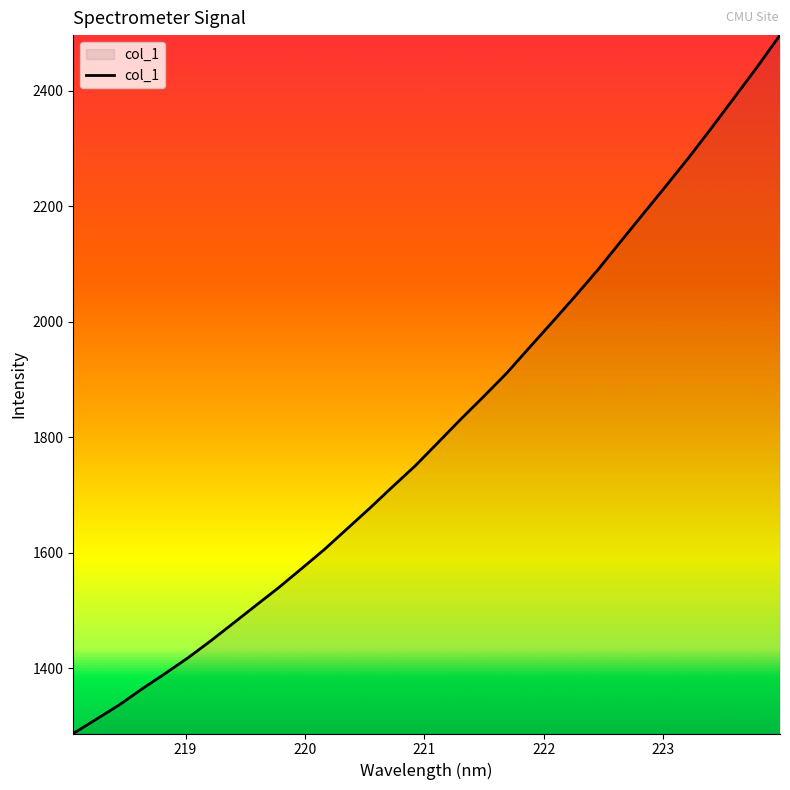

Reading left to right, transcribe all the data shown in this chart.

1286.6	1311.1	1335.8	1363.5	1389.9	1417.0	1446.4	1477.3	1508.4	1539.3	1572.1	1605.3	1641.3	1677.2	1714.4	1750.9	1791.2	1831.6	1870.8	1911.0	1955.4	1999.3	2044.0	2089.9	2138.8	2187.3	2235.8	2284.9	2336.2	2388.9	2441.6	2496.7